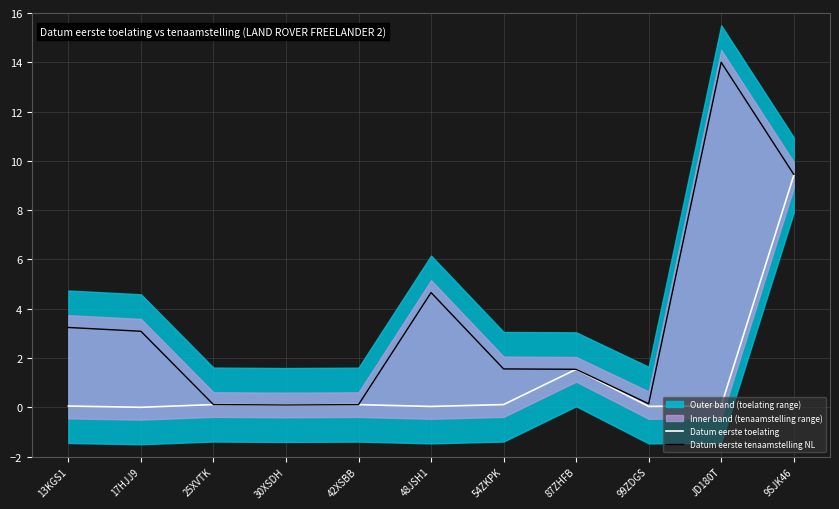

What is the difference between the Datum eerste toelating values at 42XSBB and 13KGS1?

0.1